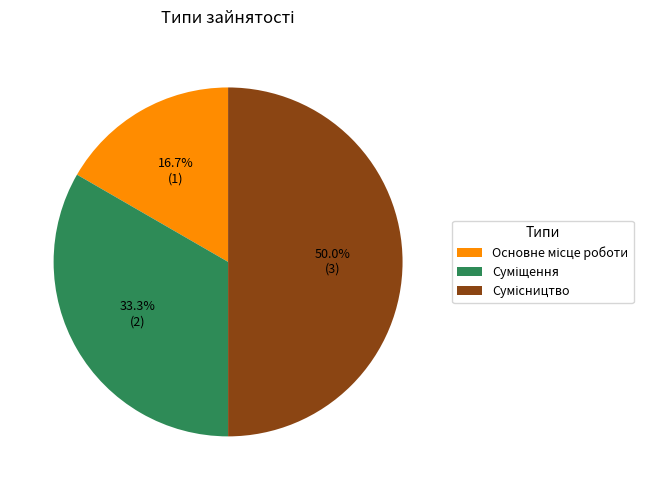

To the nearest percent, what percentage of the pie is Суміщення?

33%